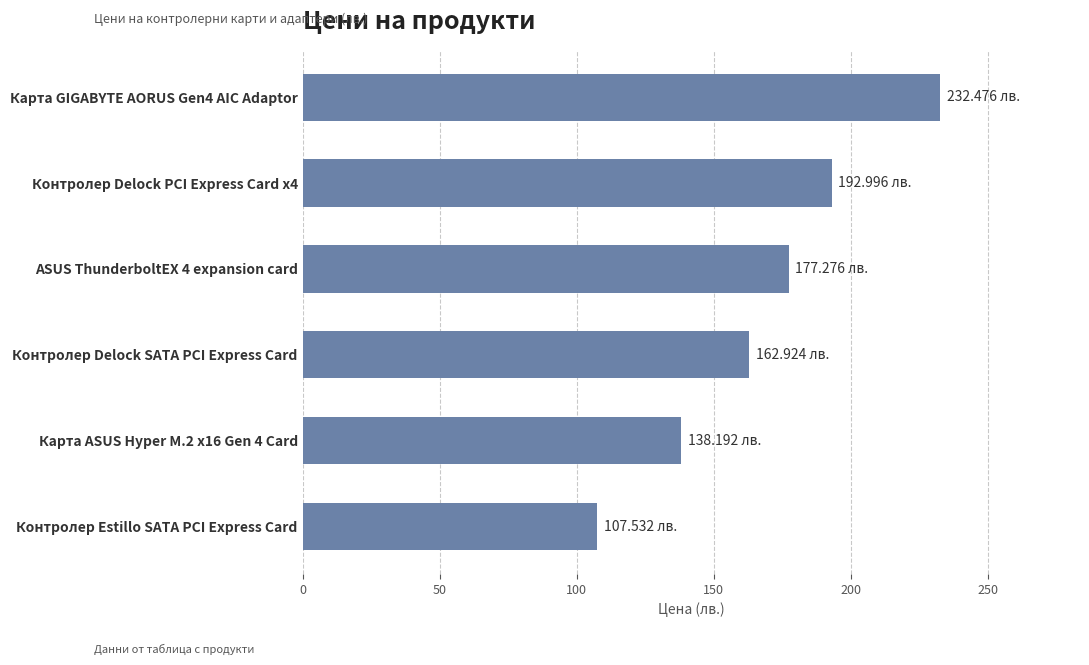

What is the change in value from ASUS ThunderboltEX 4 expansion card to Контролер Delock PCI Express Card x4?

+15.7